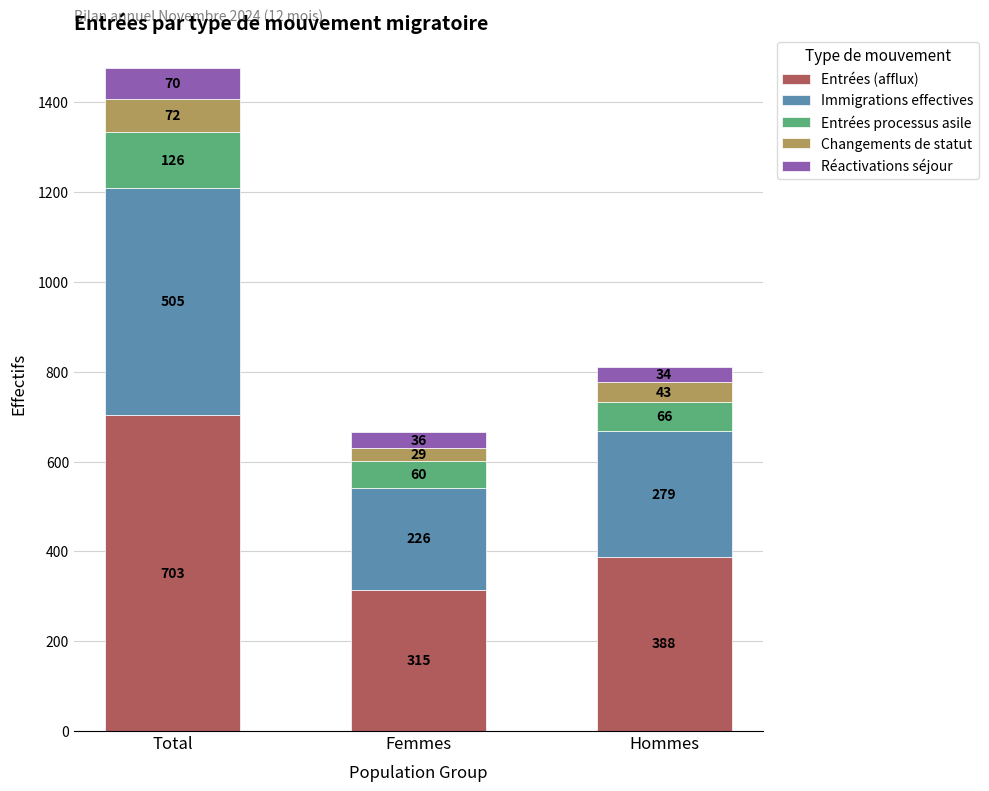

Reading left to right, what are the values for Entrées (afflux)?

703	315	388